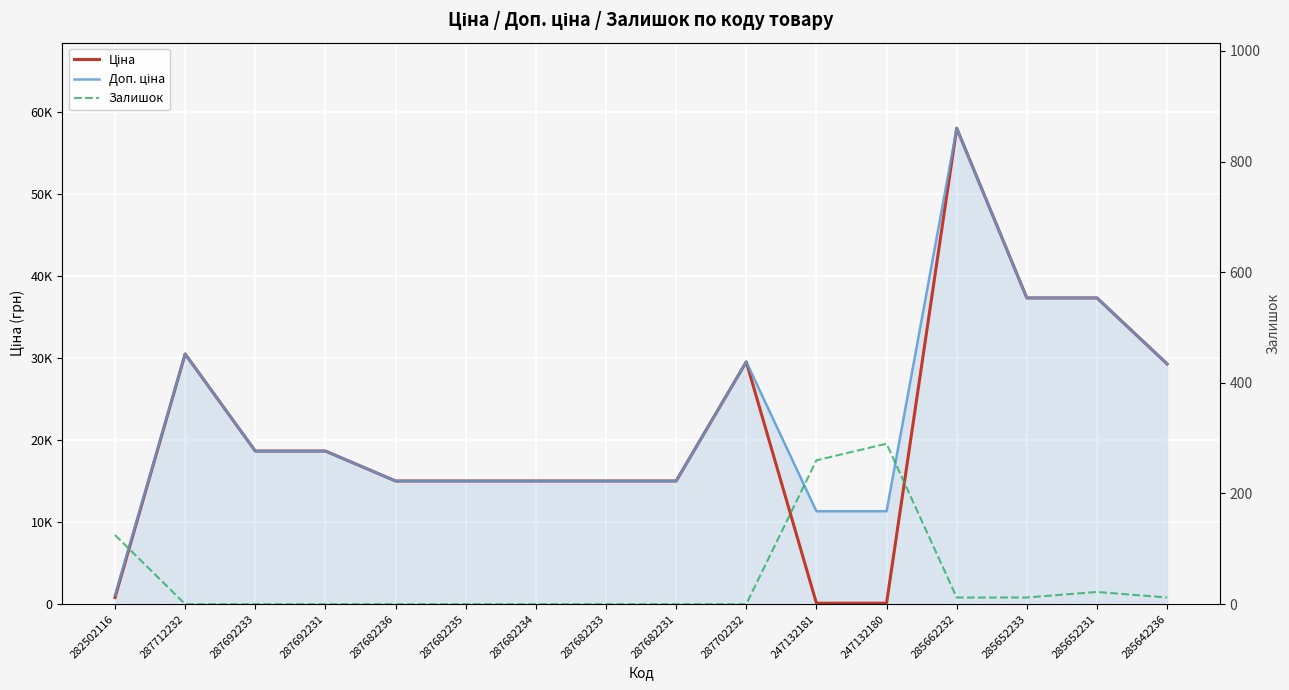

How many series are shown in this chart?

3